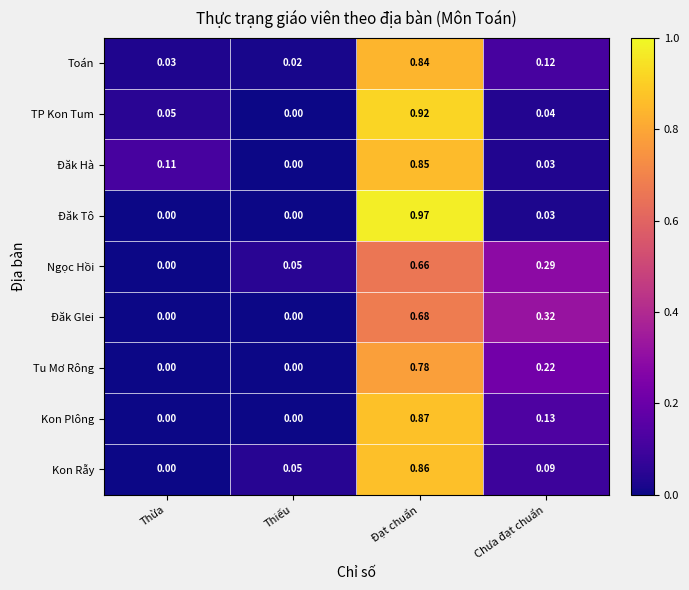

At which category is the sum across all series the highest?

Đạt chuẩn